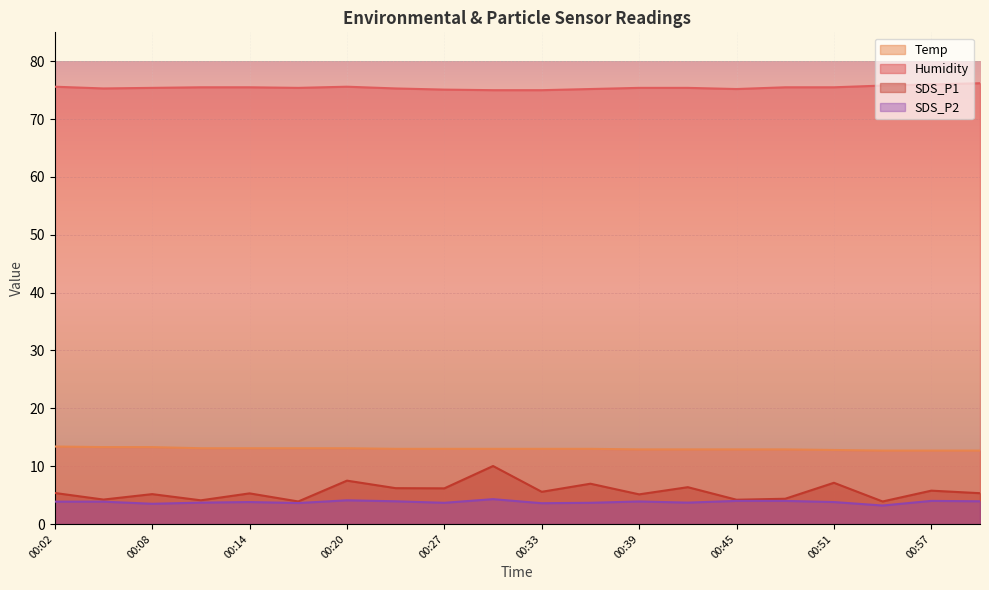

List the labels in order of SDS_P2 value, largest first.

00:30, 00:20, 00:45, 00:48, 00:57, 00:24, 01:00, 00:39, 00:02, 00:05, 00:14, 00:51, 00:11, 00:42, 00:27, 00:36, 00:17, 00:33, 00:08, 00:54